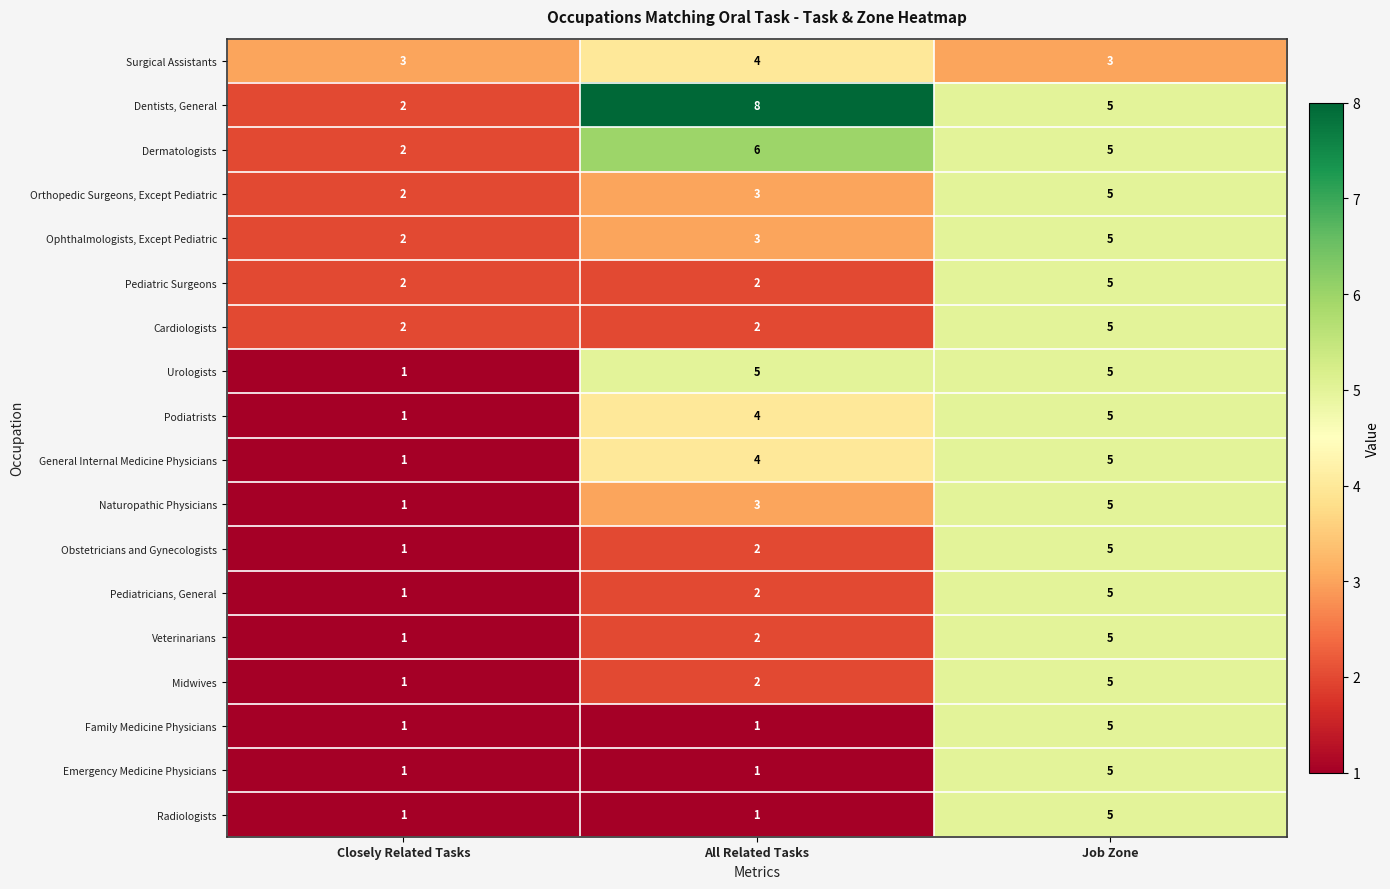

The value of Pediatricians, General at All Related Tasks is 0. True or false?

False